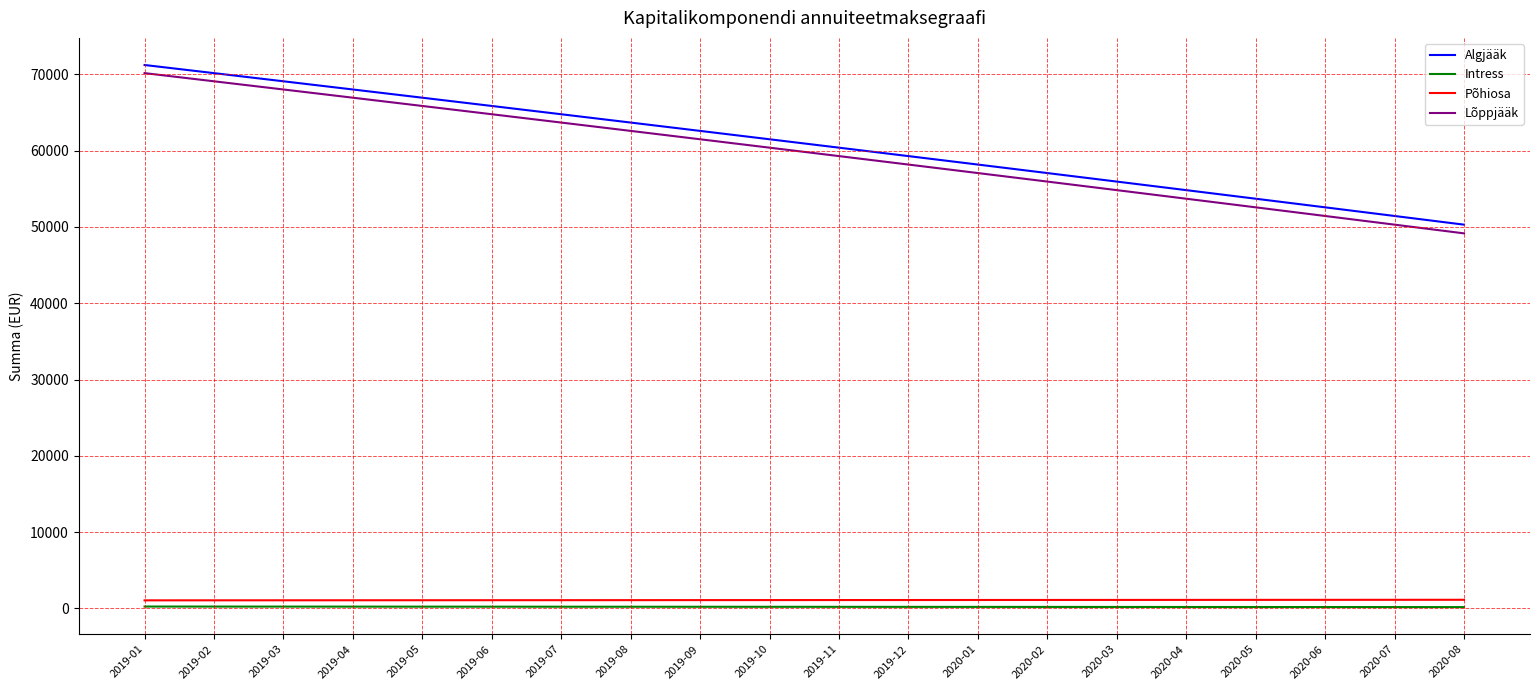

How many values in the Algjääk series exceed 61481?

10